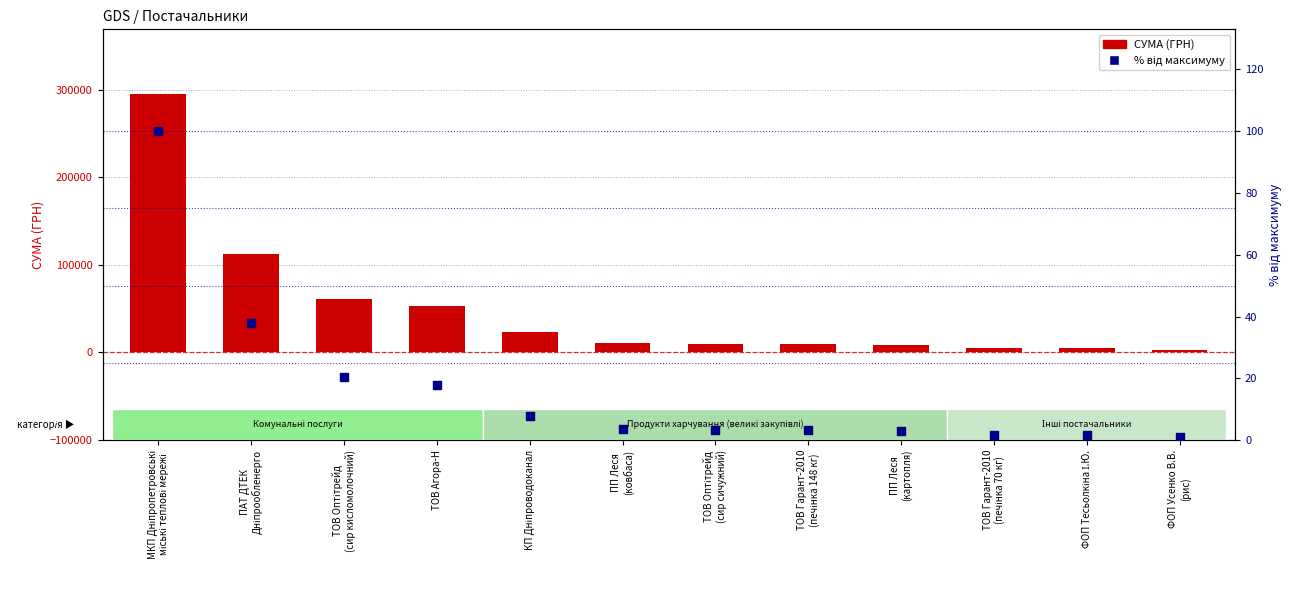

Which series has the widest spread of Y values?

СУМА (ГРН)